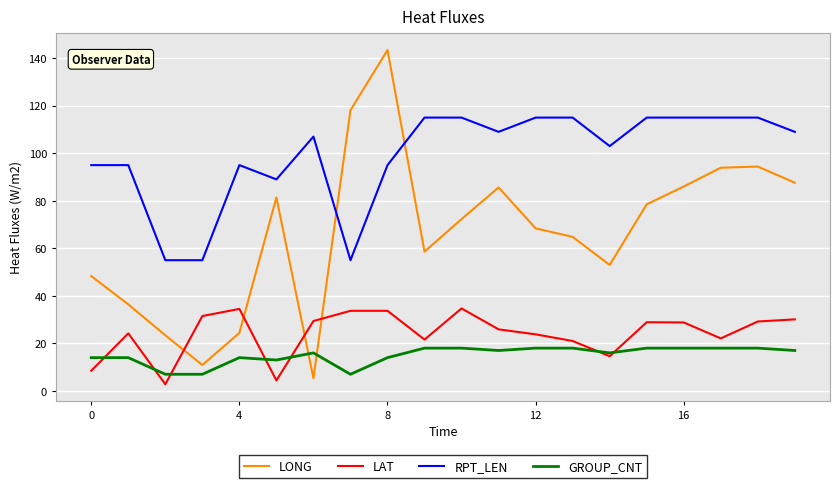

True or false: LAT and LONG intersect in this chart.

True